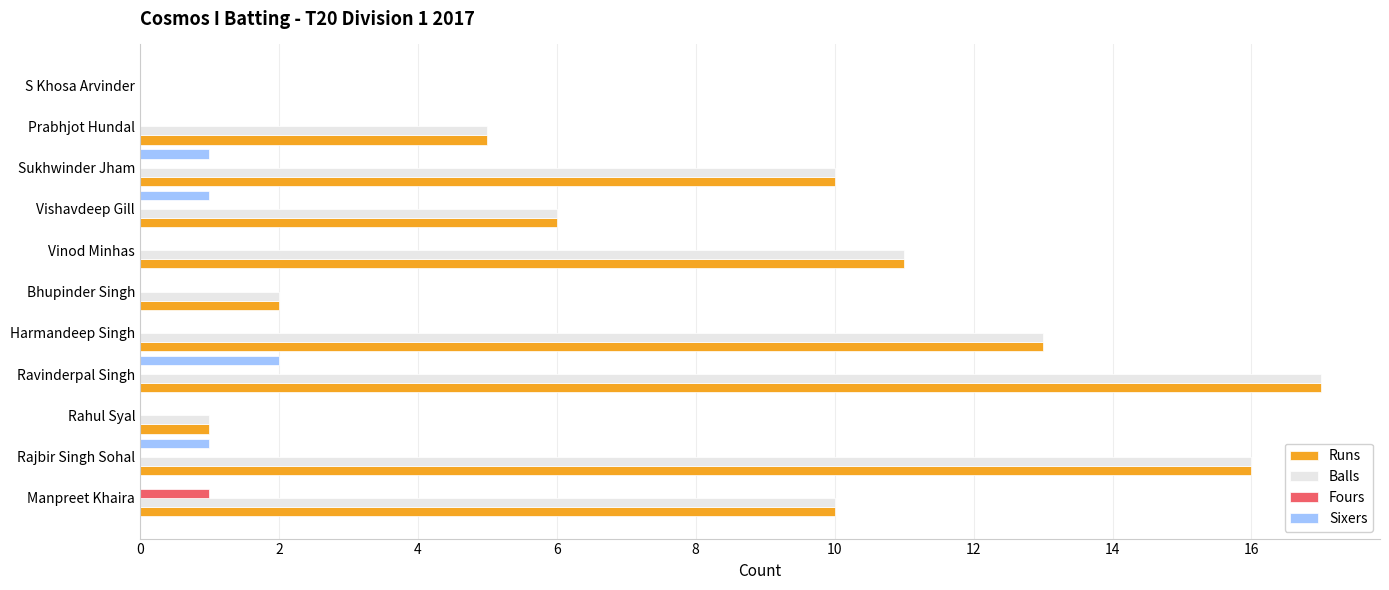

The value of Balls at Sukhwinder Jham is 10. True or false?

True